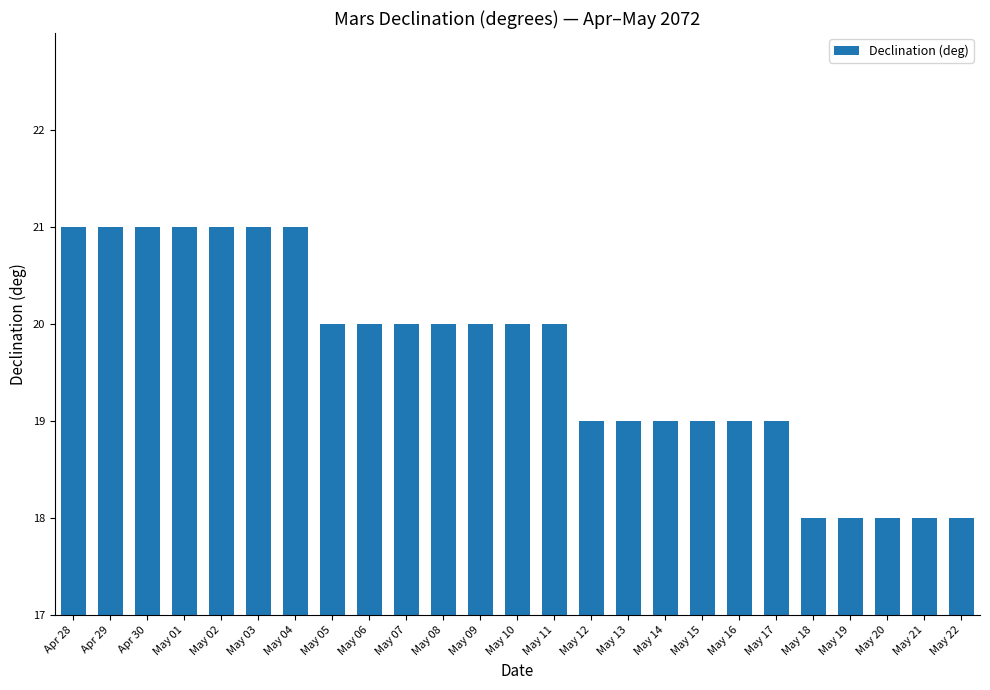

Reading left to right, list all the values displayed in this chart.

21	21	21	21	21	21	21	20	20	20	20	20	20	20	19	19	19	19	19	19	18	18	18	18	18